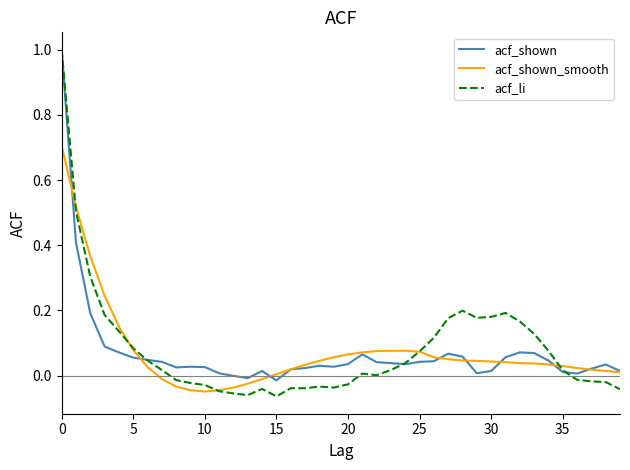

What is the greatest value displayed?

1.0